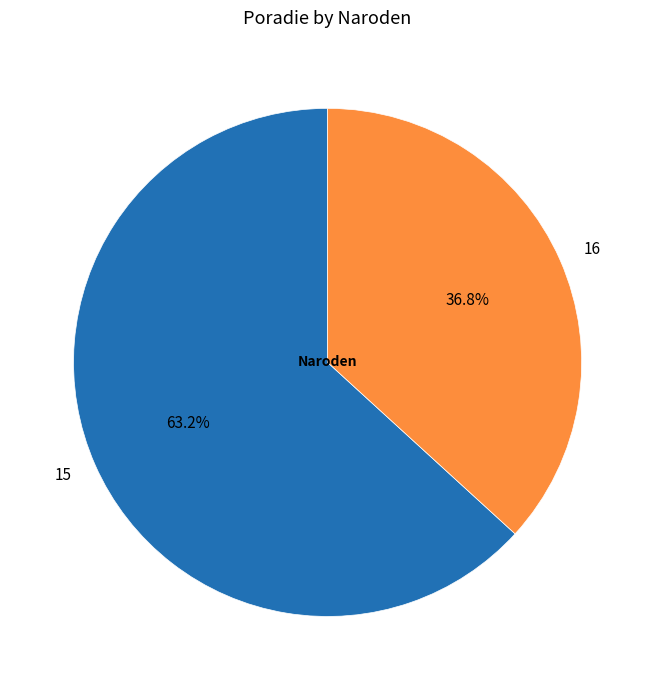

Does any single category account for the majority?

Yes